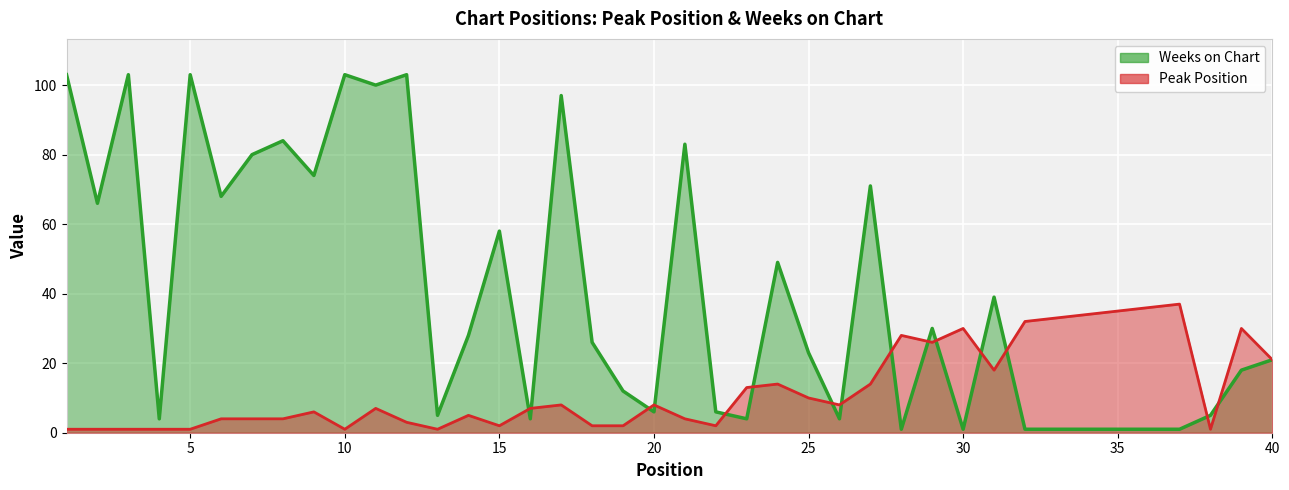

How many distinct data groups are displayed?

2